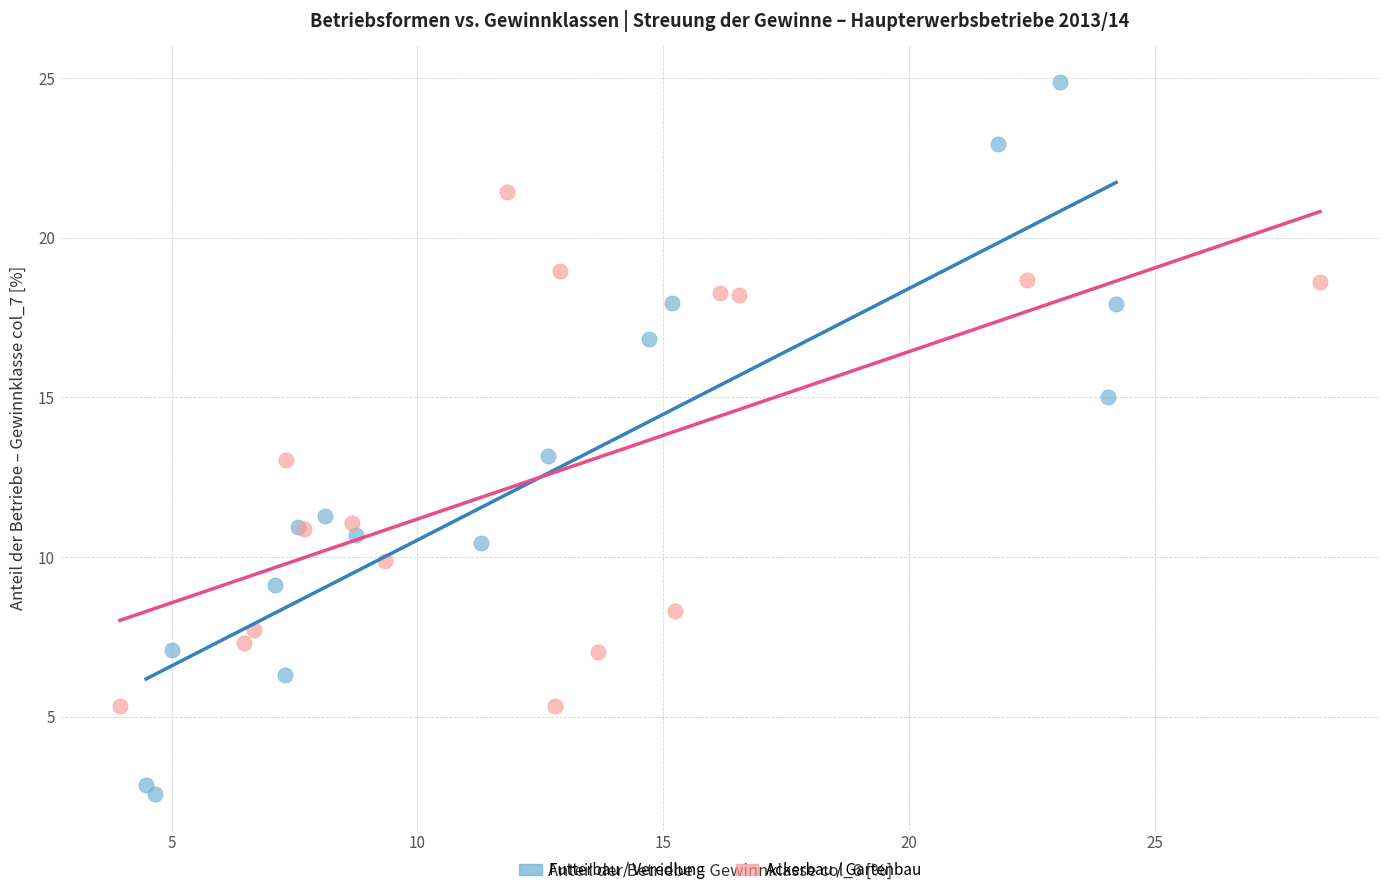

What are all the series names shown in the legend?

Futterbau / Veredlung, Ackerbau / Gartenbau